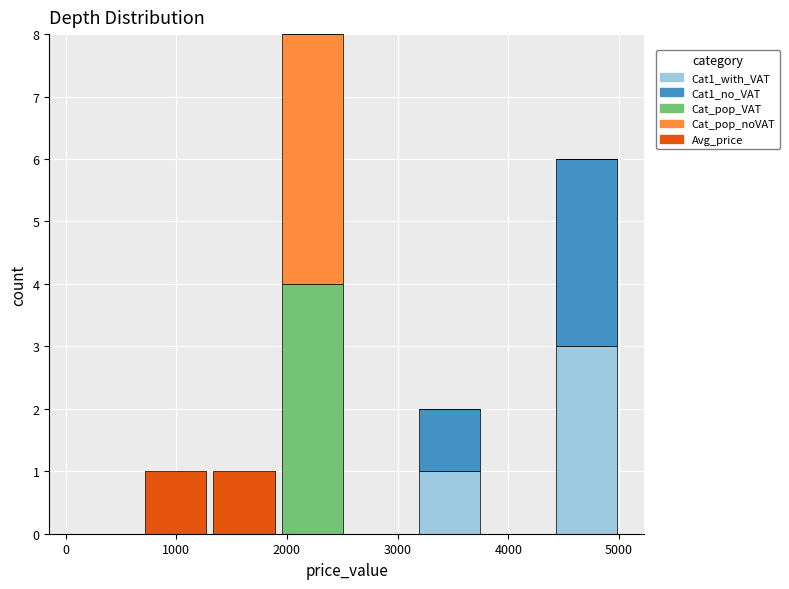

Which range on the x-axis has the tallest stacked bar (by total height)?

1900 to 2500